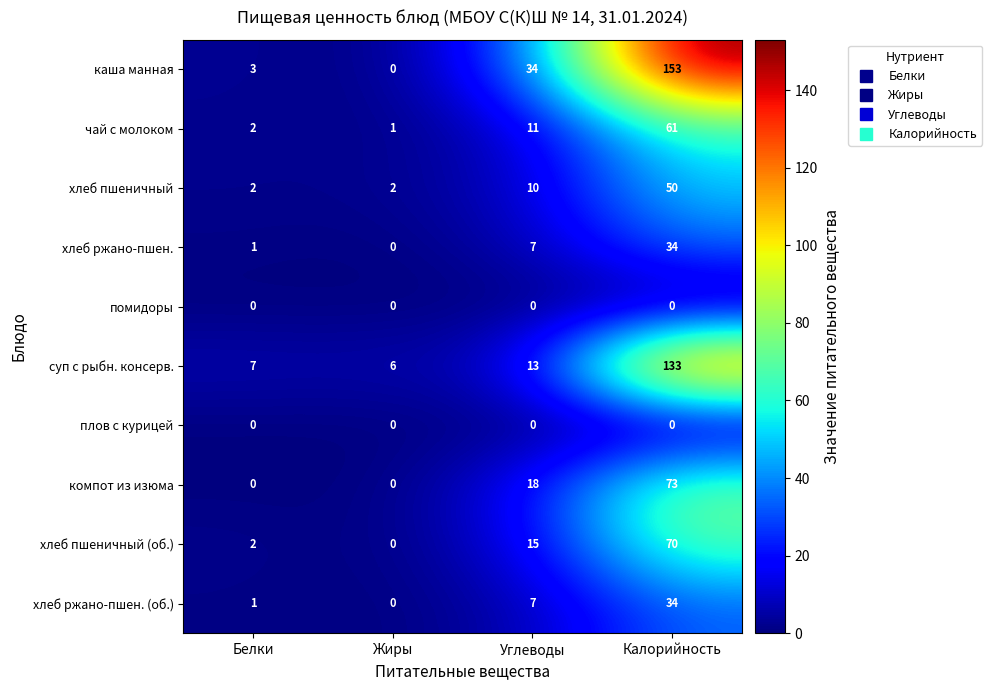

What is the sum of all хлеб ржано-пшен. values?

42